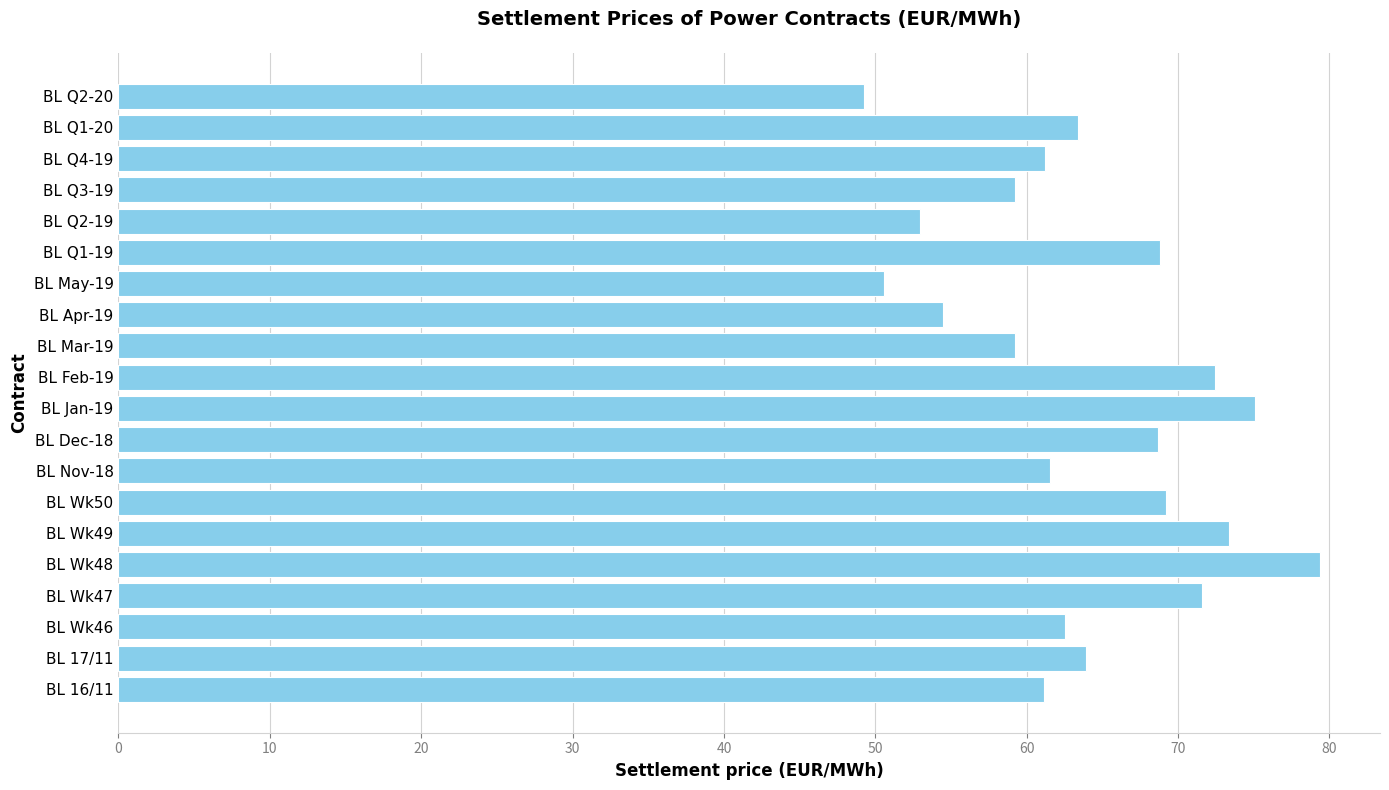

What is the change in value from BL Q3-19 to BL Q1-20?

+4.2